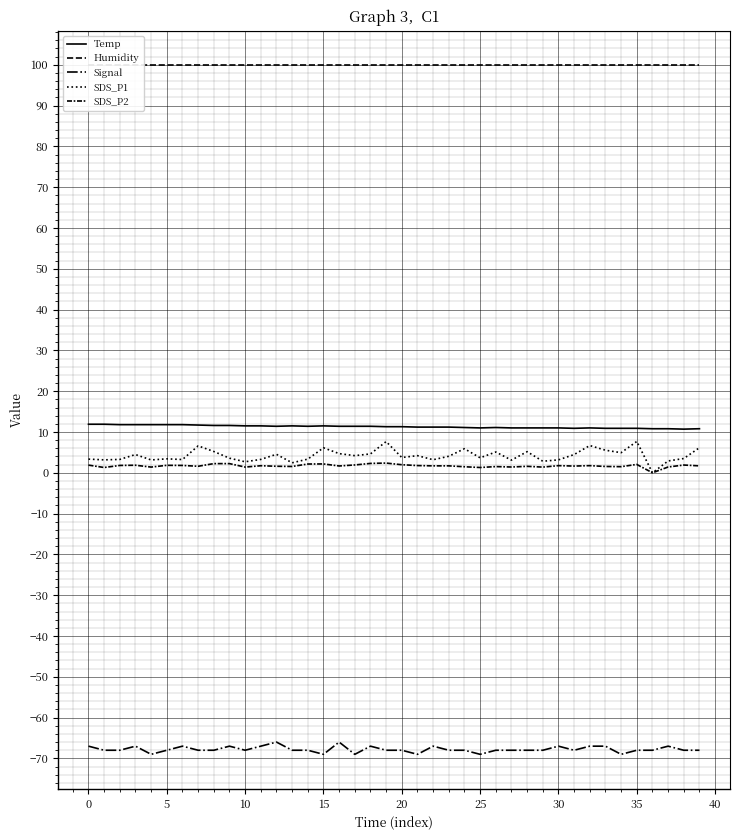

Which has a higher value, 27 or 15?

15